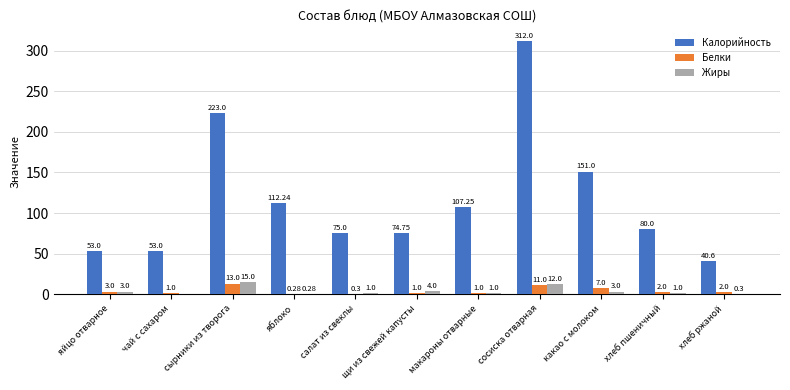

What is the sum of all Жиры values?

40.6